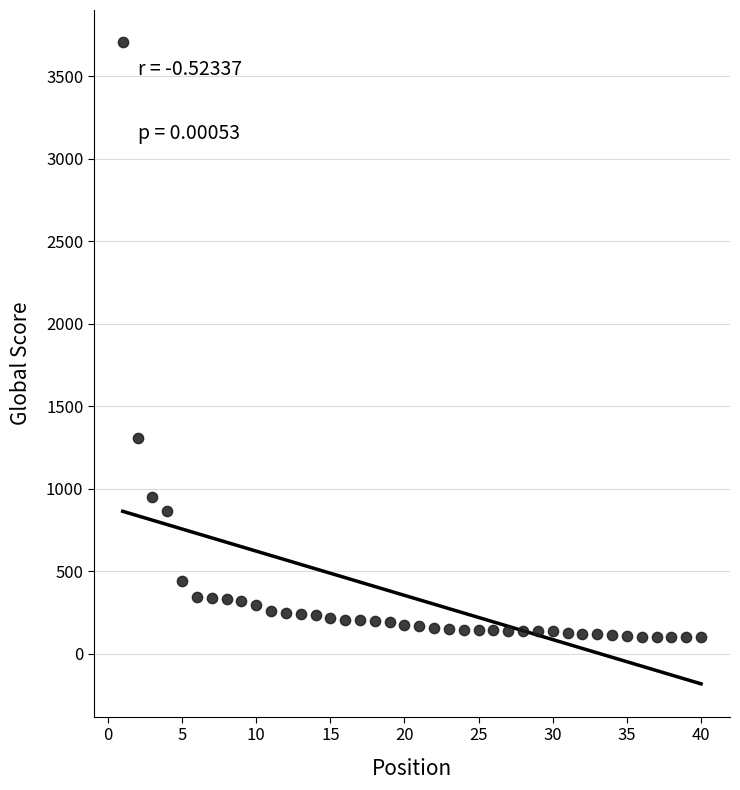

What Y value in the scatter plot is closest to 1903?

1305